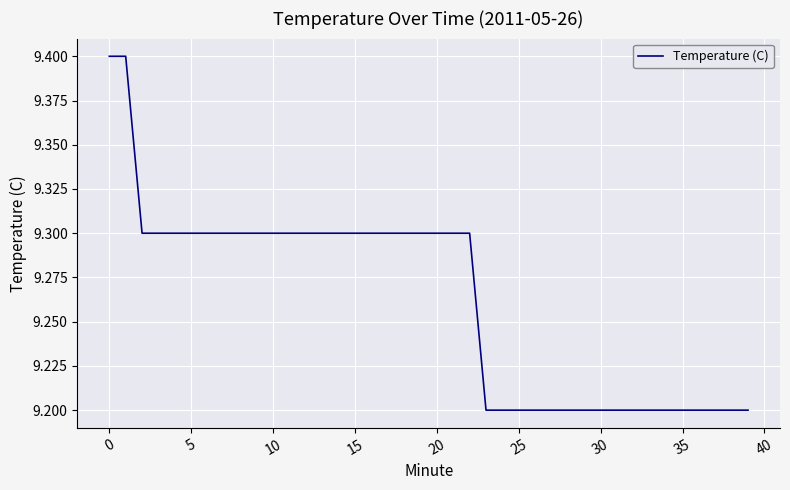

What is the smallest value displayed?

9.2